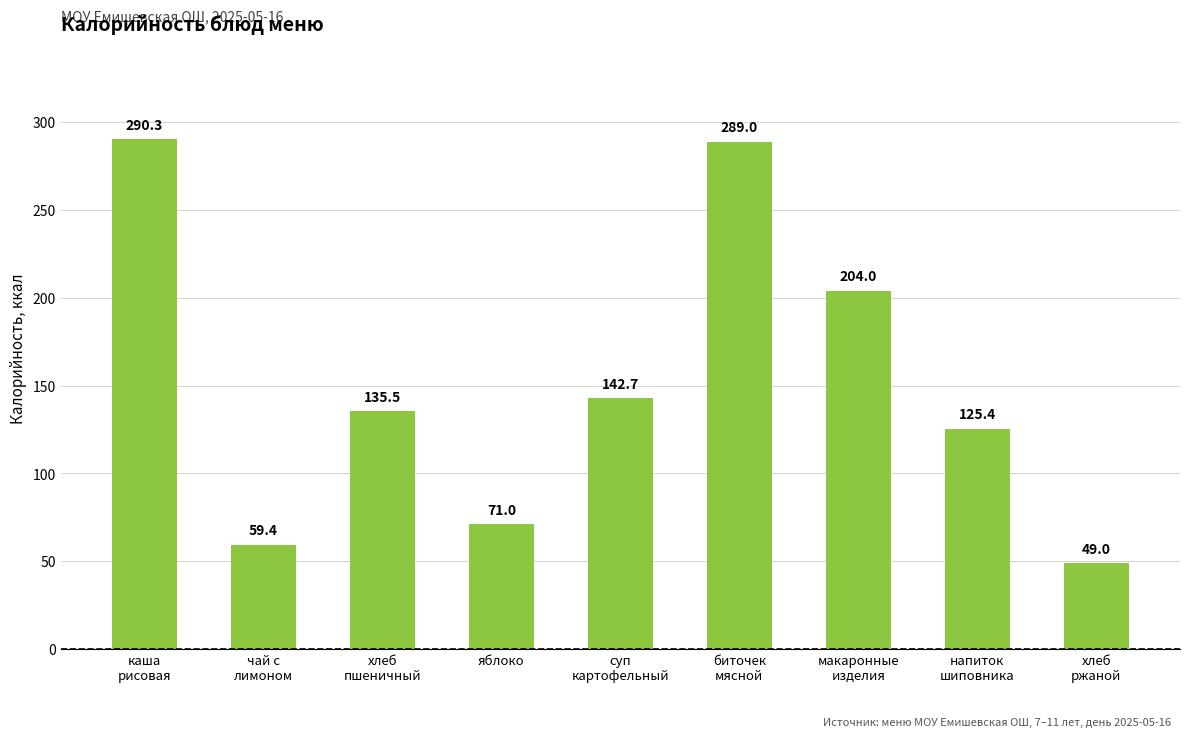

What is the average value?

151.8